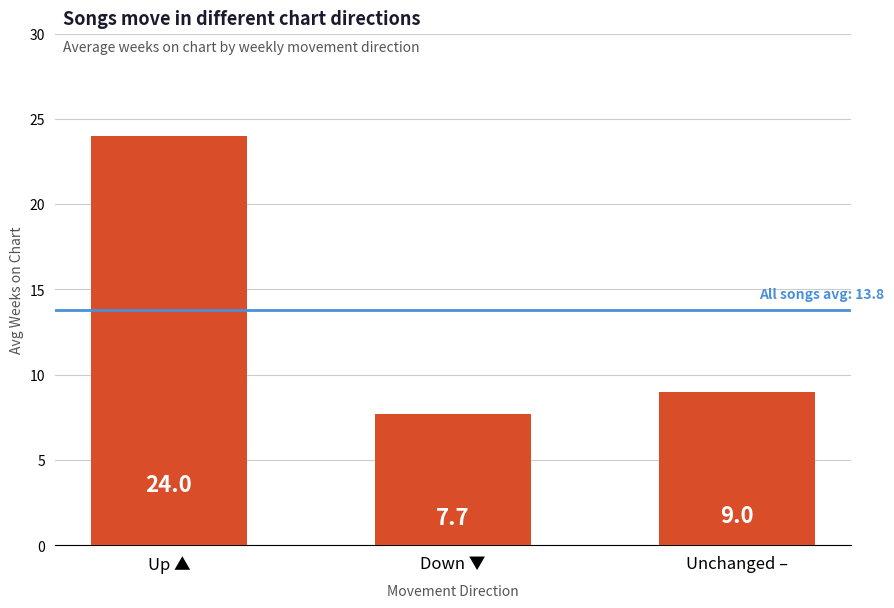

What is the change in value from Up ▲ to Unchanged –?

-15.0